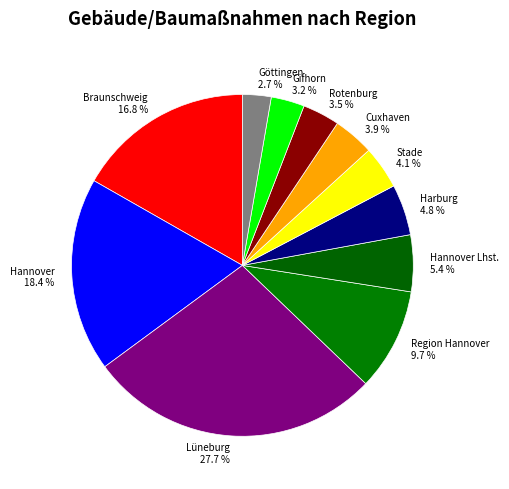

What percentage is the Hannover slice, to the nearest percent?

18%